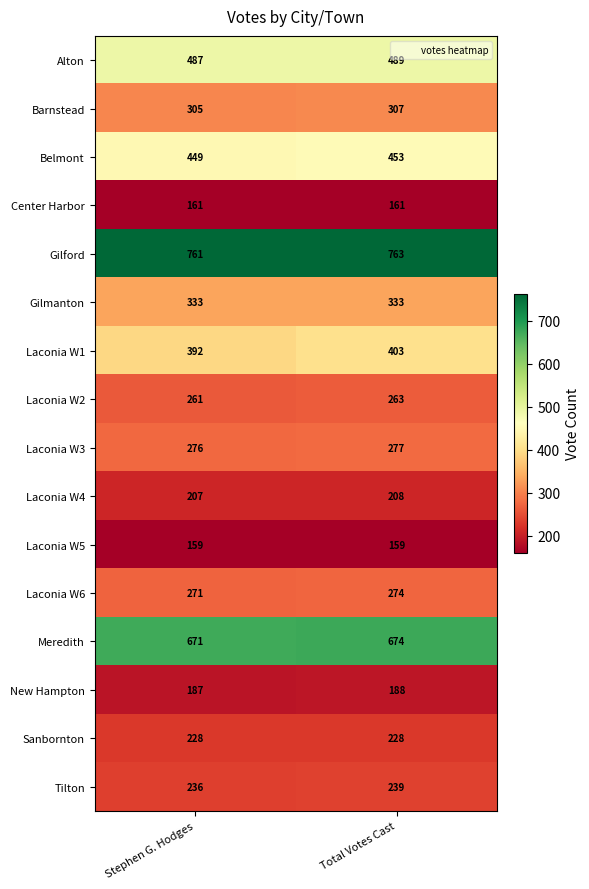

What is the average value of the Gilmanton series?

333